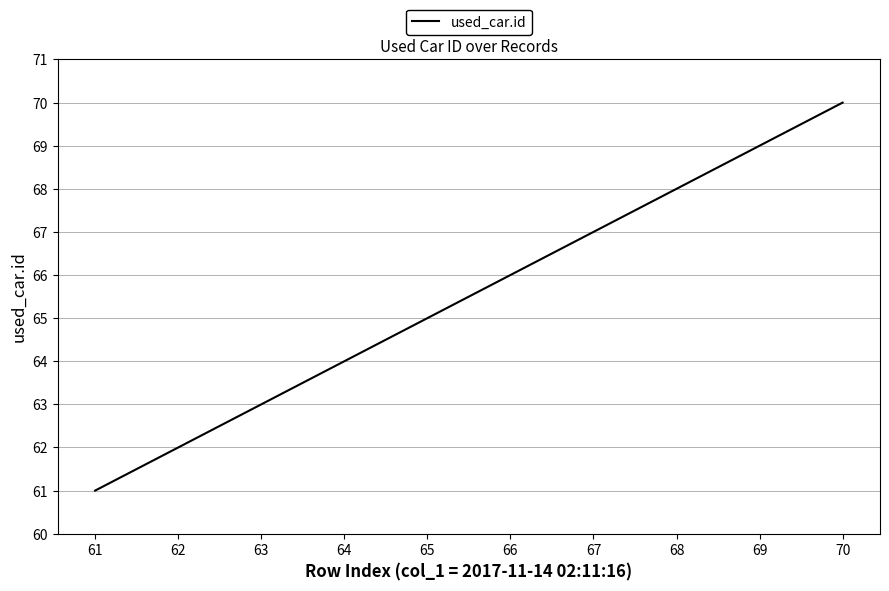

What is the difference between the maximum and minimum values?

9